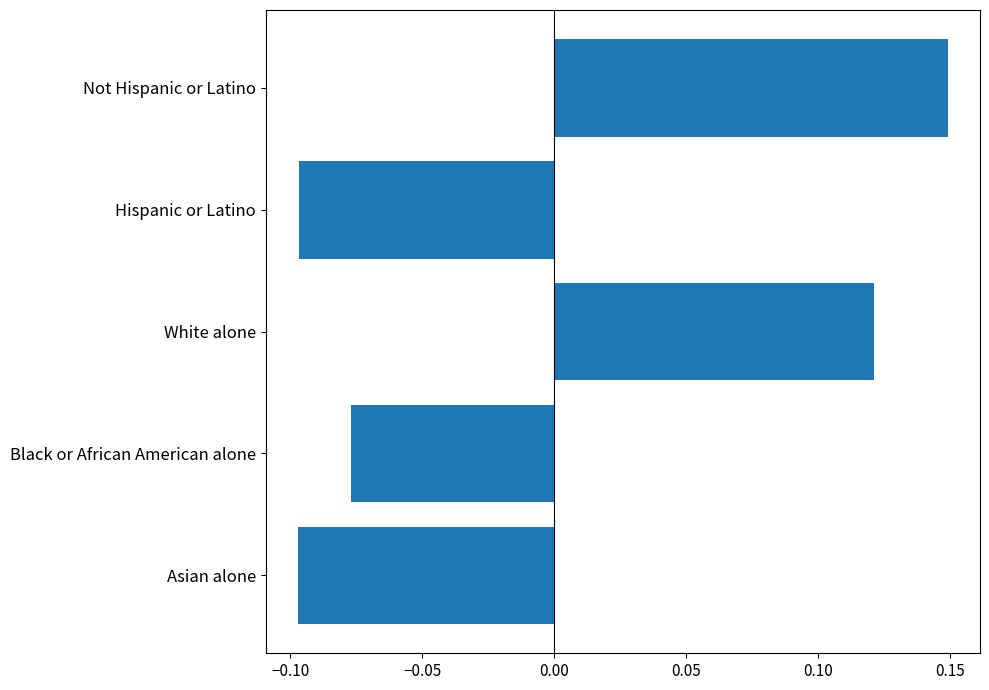

Is it true that the value at Asian alone is -0.2?

False